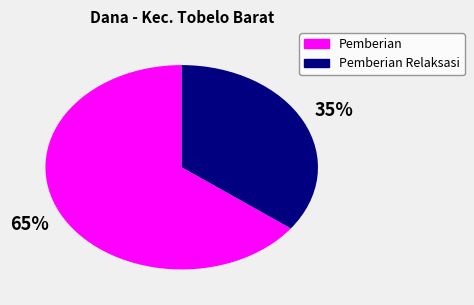

To the nearest percent, what is the average slice percentage?

50%